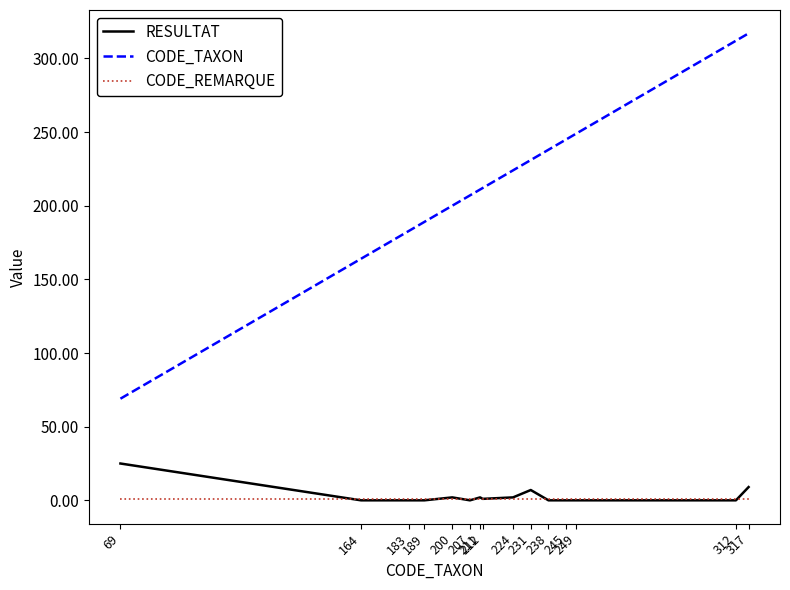

Which series has the largest total across all categories?

CODE_TAXON